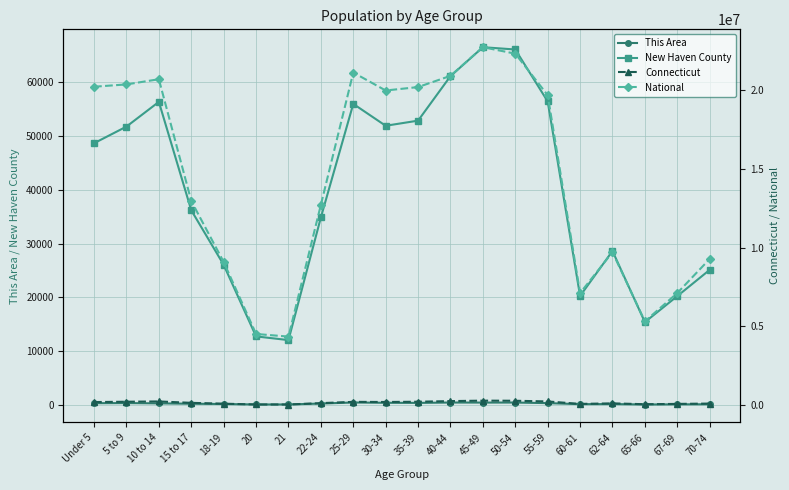

The National series shows 2081872 at 67-69. True or false?

False